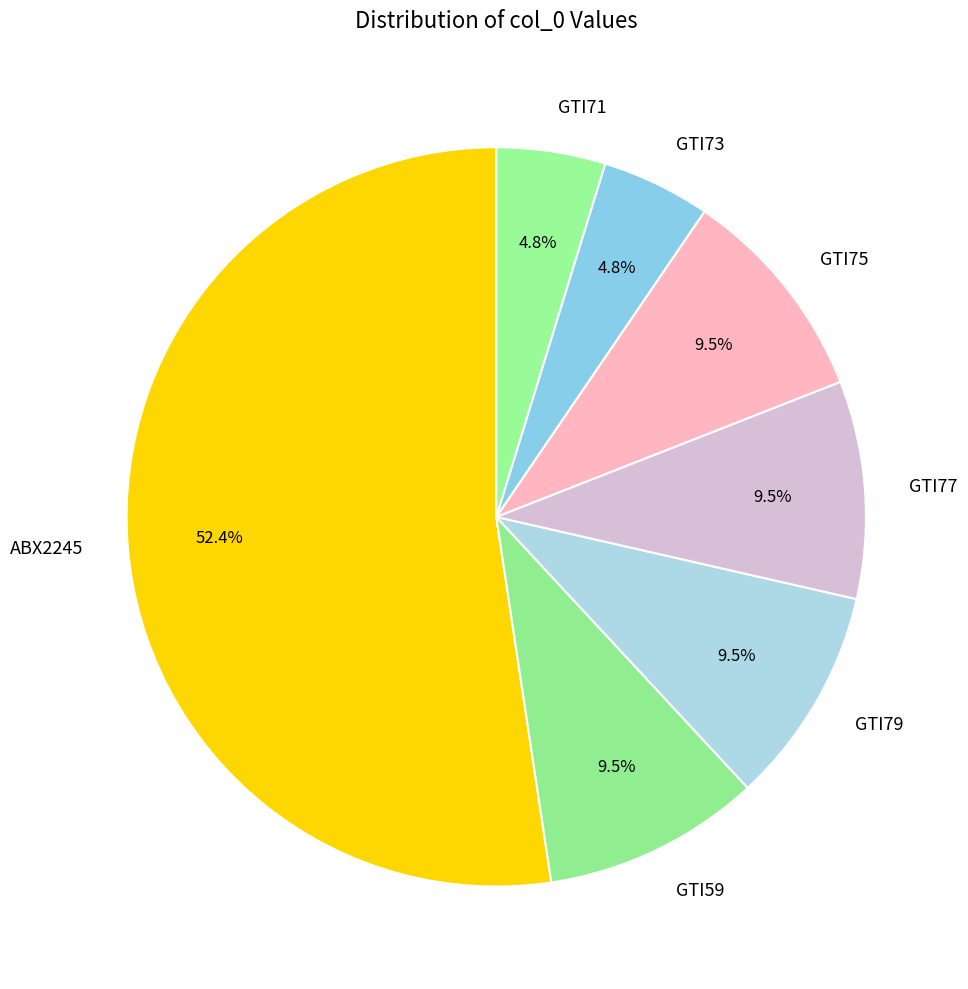

Which category has the biggest portion of the pie?

ABX2245